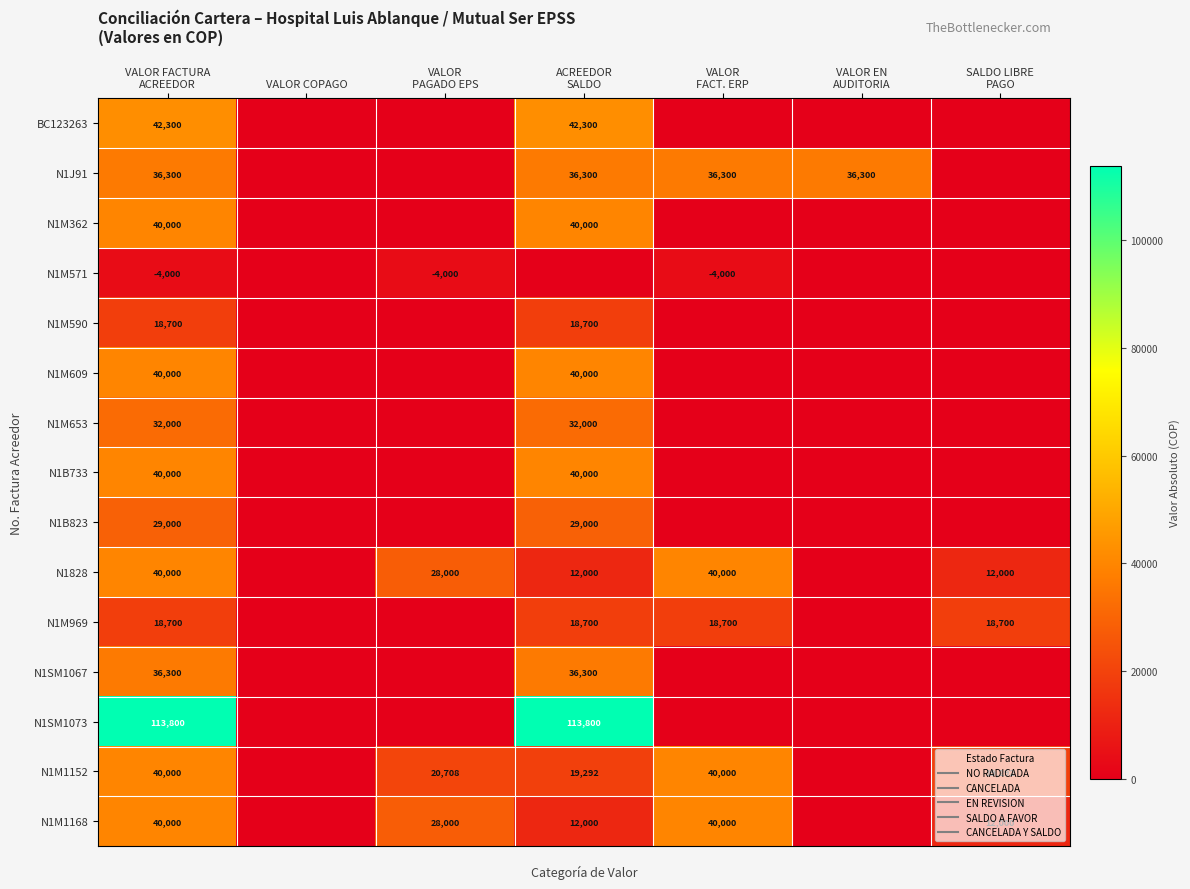

How many values in the N1SM1067 series exceed 0?

2